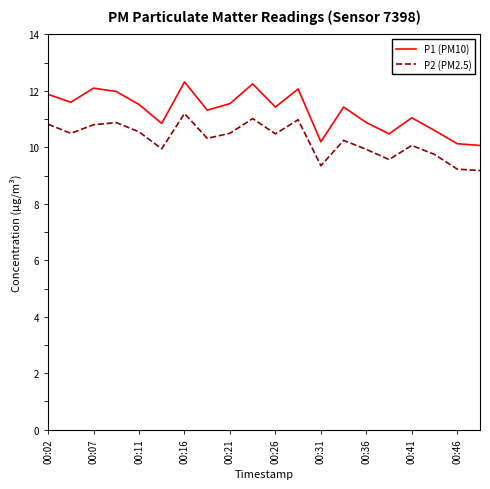

True or false: P1 (PM10) has more than 0 points higher than both neighbors.

True